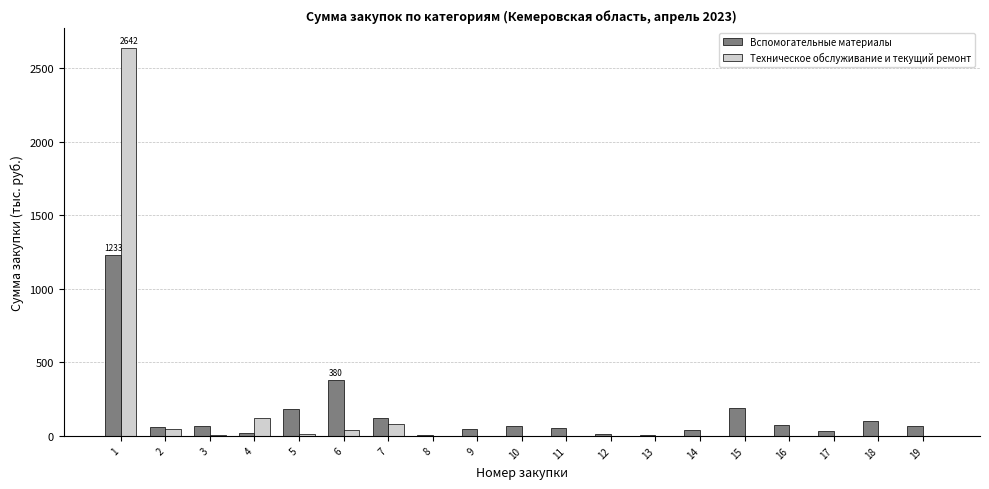

How many groups of bars are there?

19